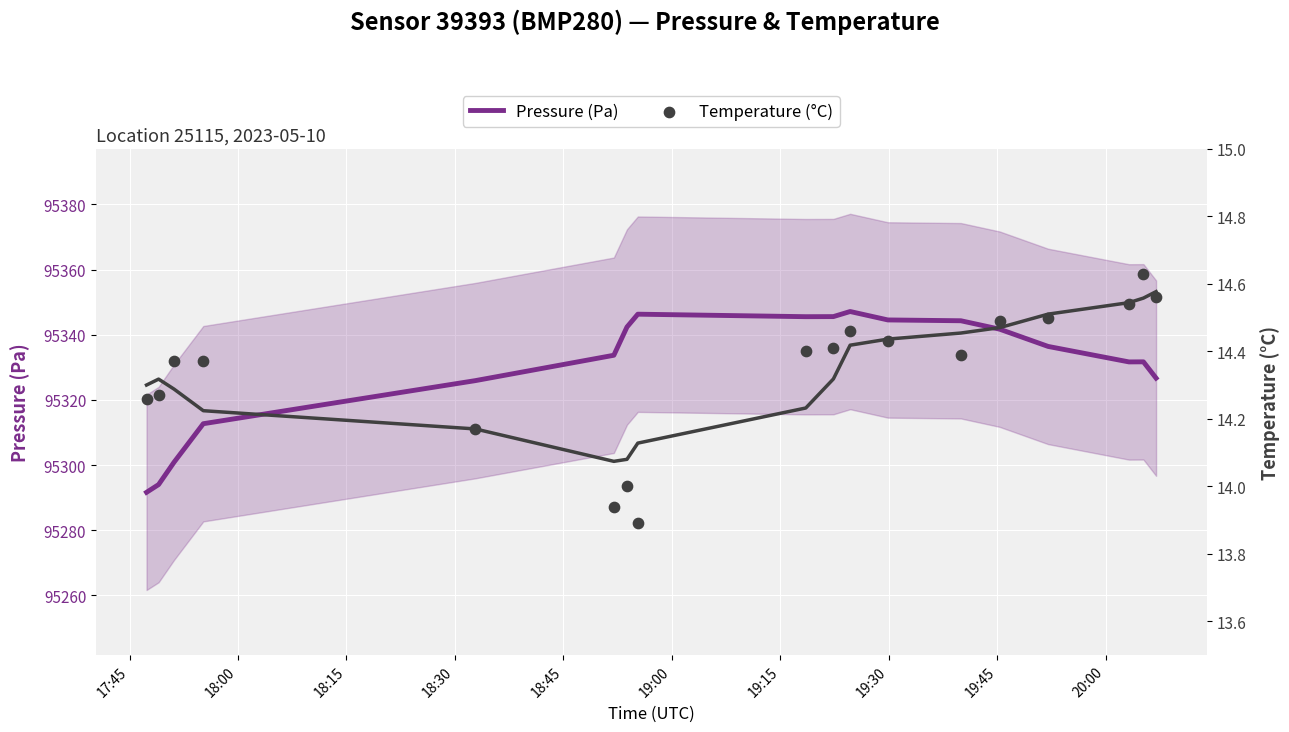

Which series contains the lowest Y value?

Temperature (°C)